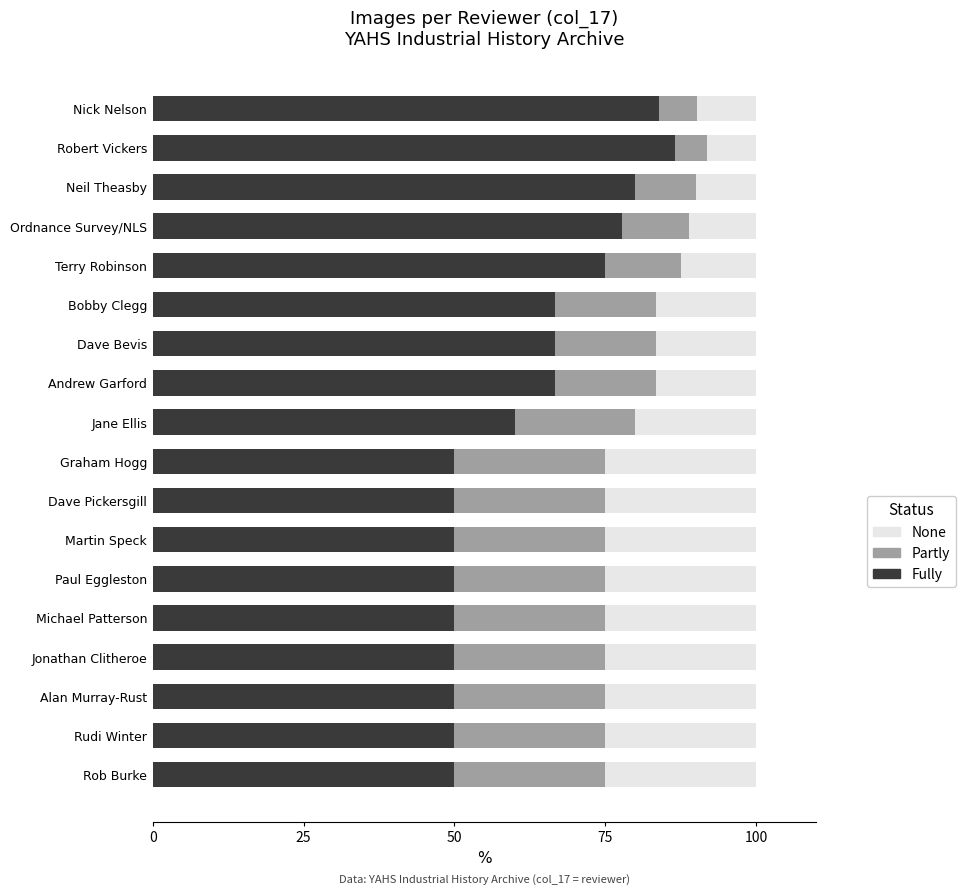

What are all the series names shown in the legend?

None, Partly, Fully